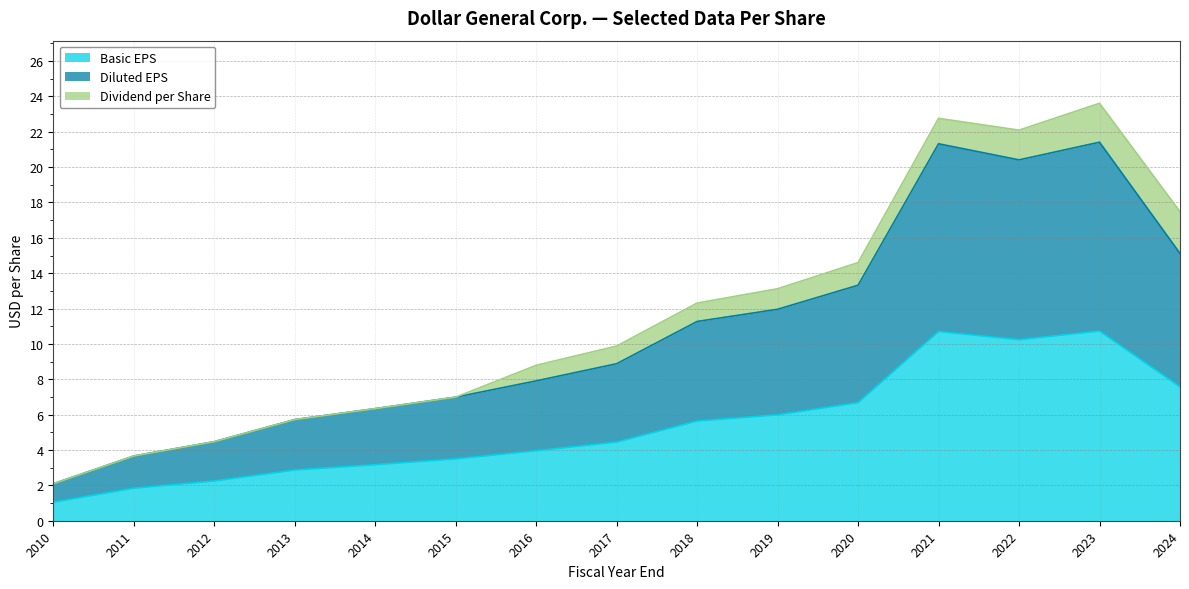

What is the maximum value for Basic EPS?

10.7